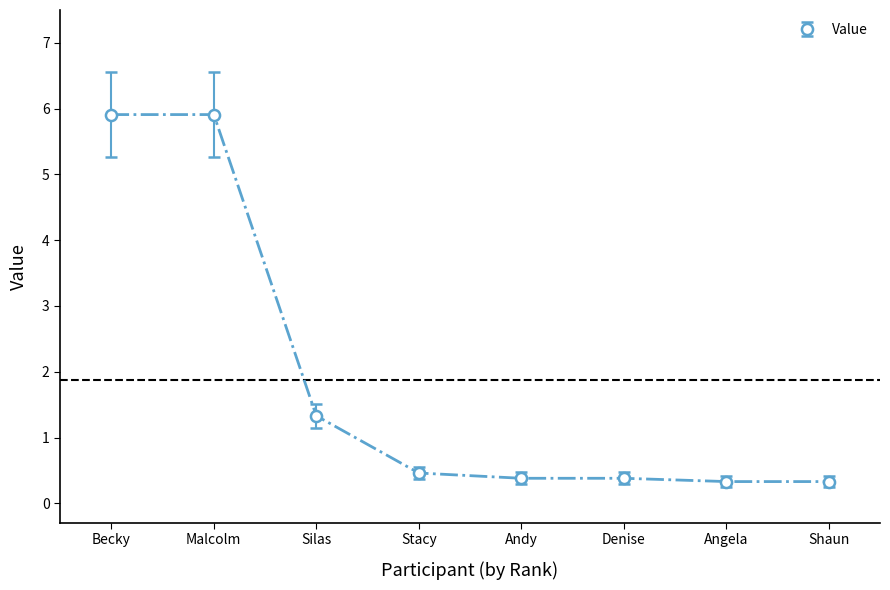

What is the minimum value shown in the chart?

0.3